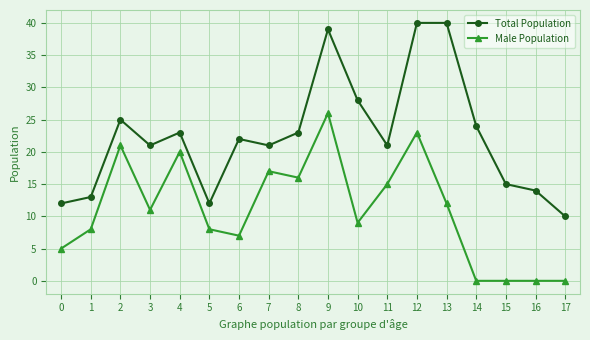

Reading left to right, extract all data points from this chart.

Total Population: 12	13	25	21	23	12	22	21	23	39	28	21	40	40	24	15	14	10
Male Population: 5	8	21	11	20	8	7	17	16	26	9	15	23	12	0	0	0	0